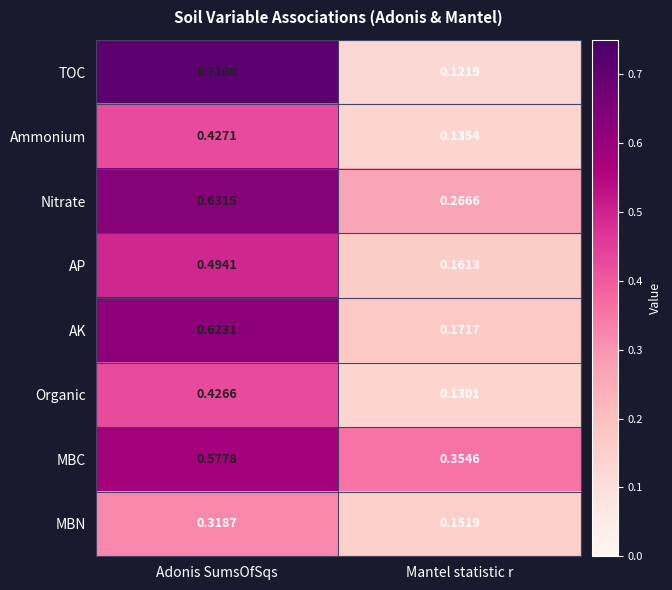

Between Adonis SumsOfSqs and Mantel statistic r, which series saw the biggest shift?

TOC